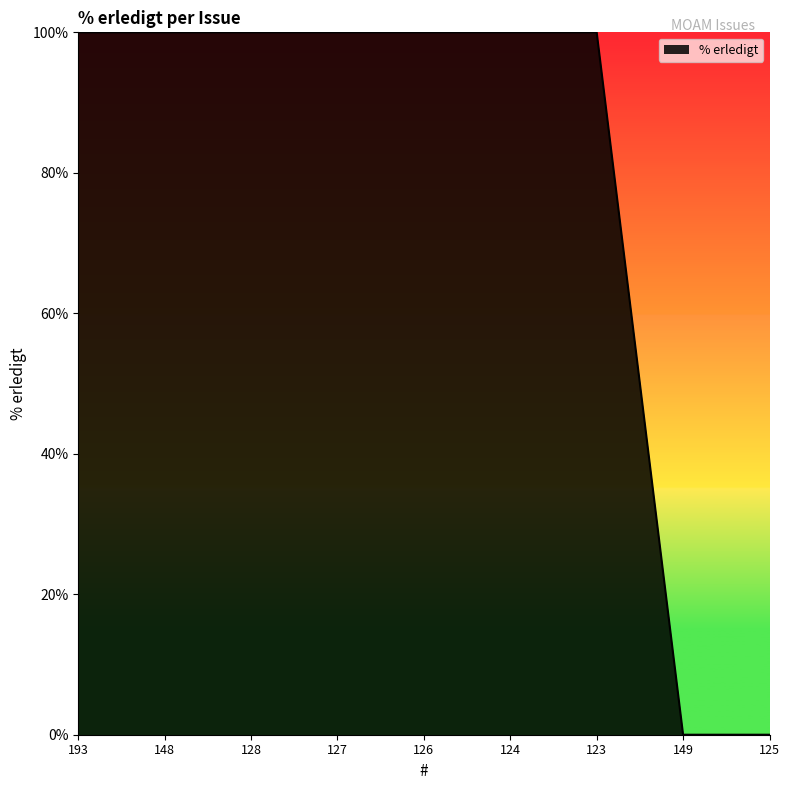

True or false: the data shows 100 at 128.

True